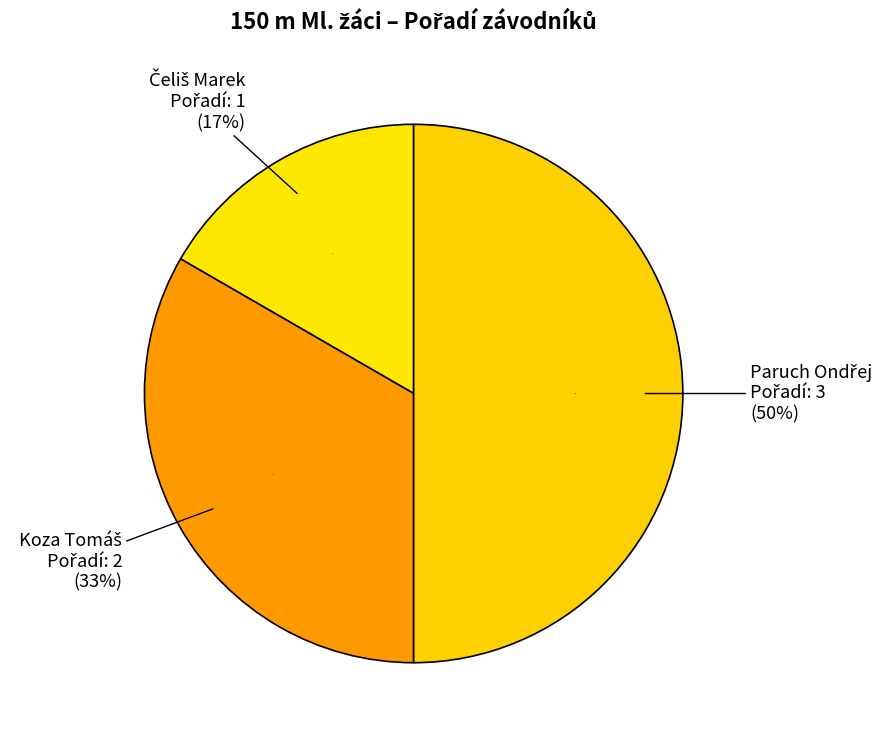

What is the change in value from Čeliš Marek to Paruch Ondřej?

+2